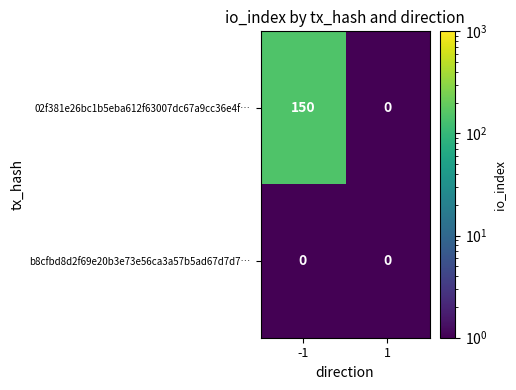

What is the difference between the highest and lowest values at -1?

150